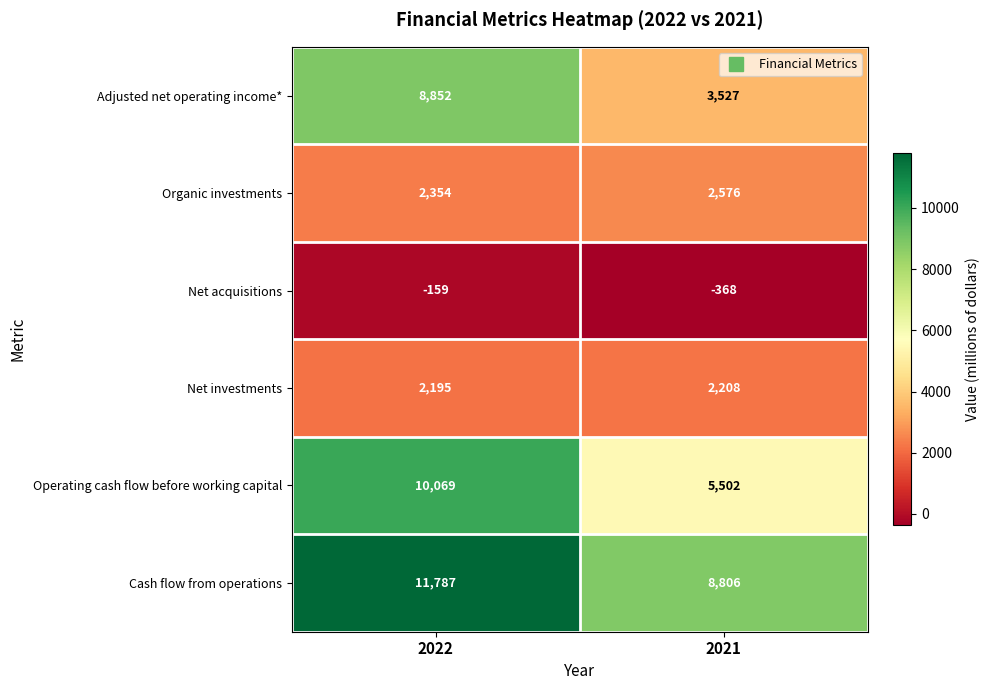

List the series in order of their peak value, highest first.

Cash flow from operations, Operating cash flow before working capital, Adjusted net operating income*, Organic investments, Net investments, Net acquisitions